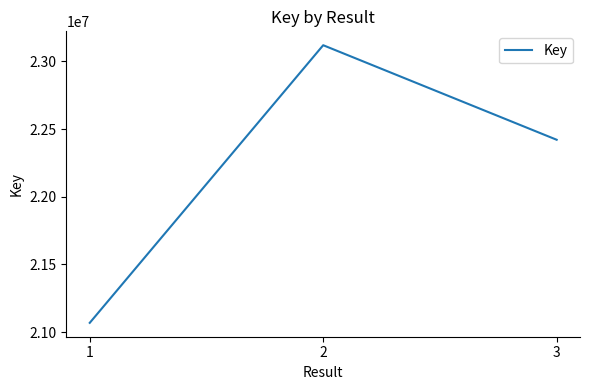

Is it true that the value at 3 is 22421624?

True